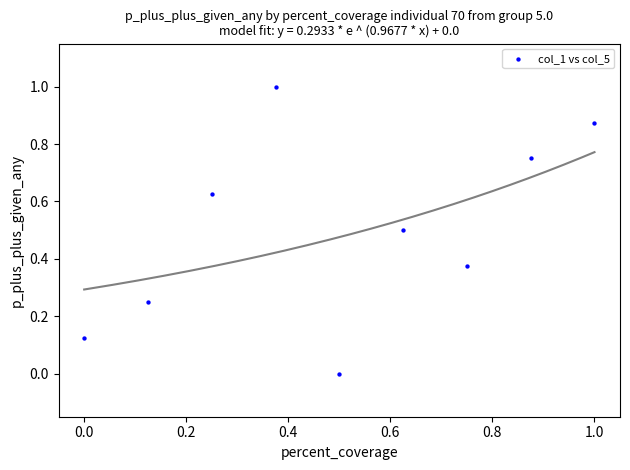

What is the average X value?

0.5